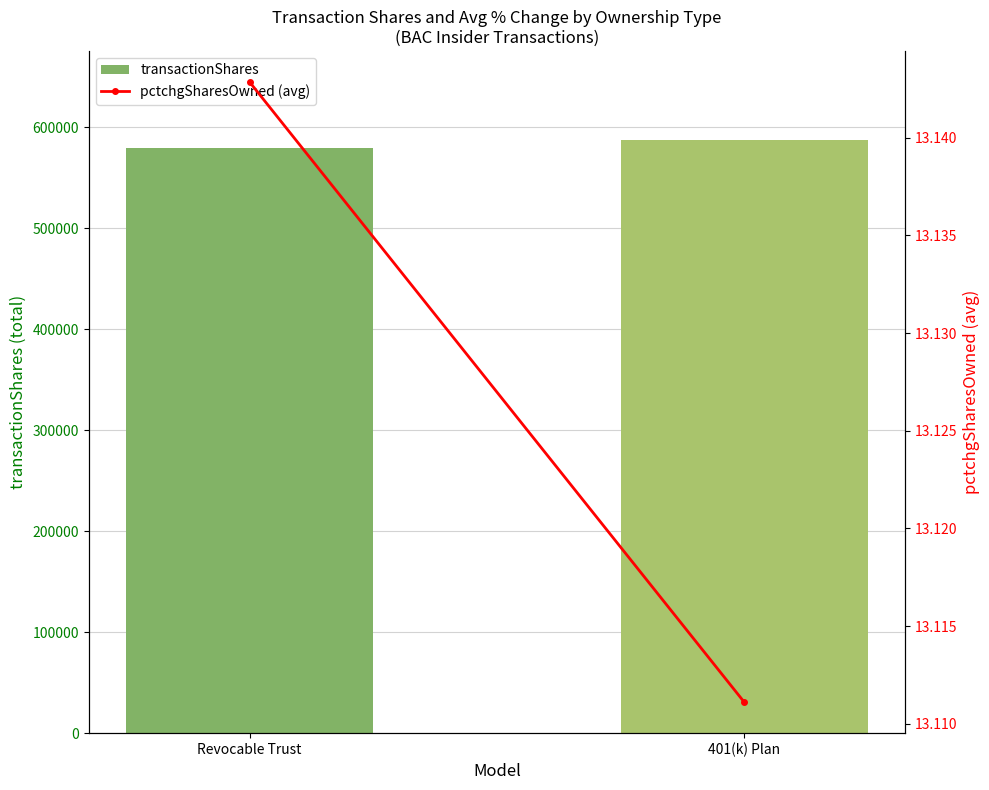

Which category has the lowest value across all series?

401(k) Plan